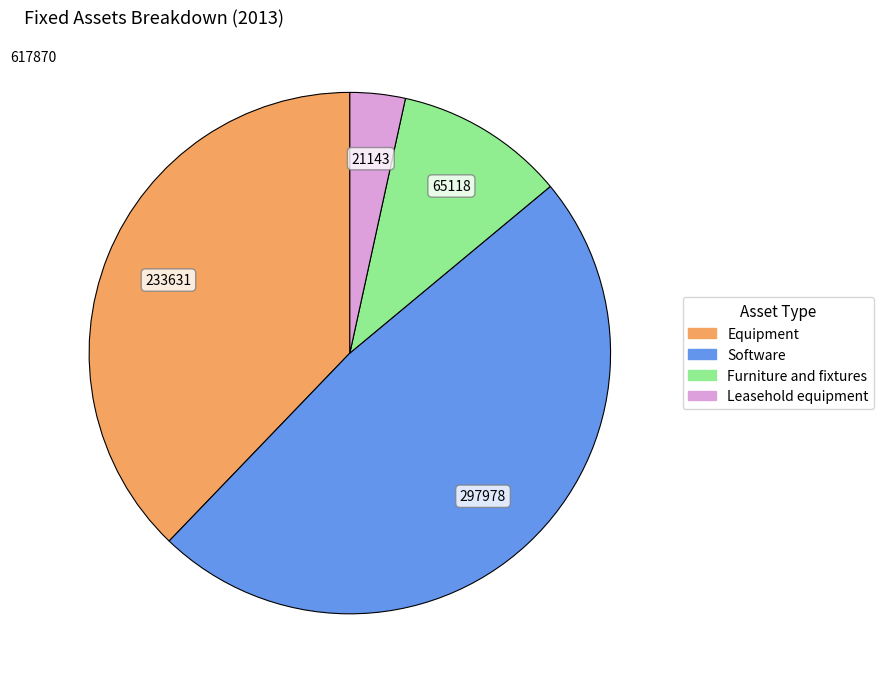

Which category has the biggest portion of the pie?

Software